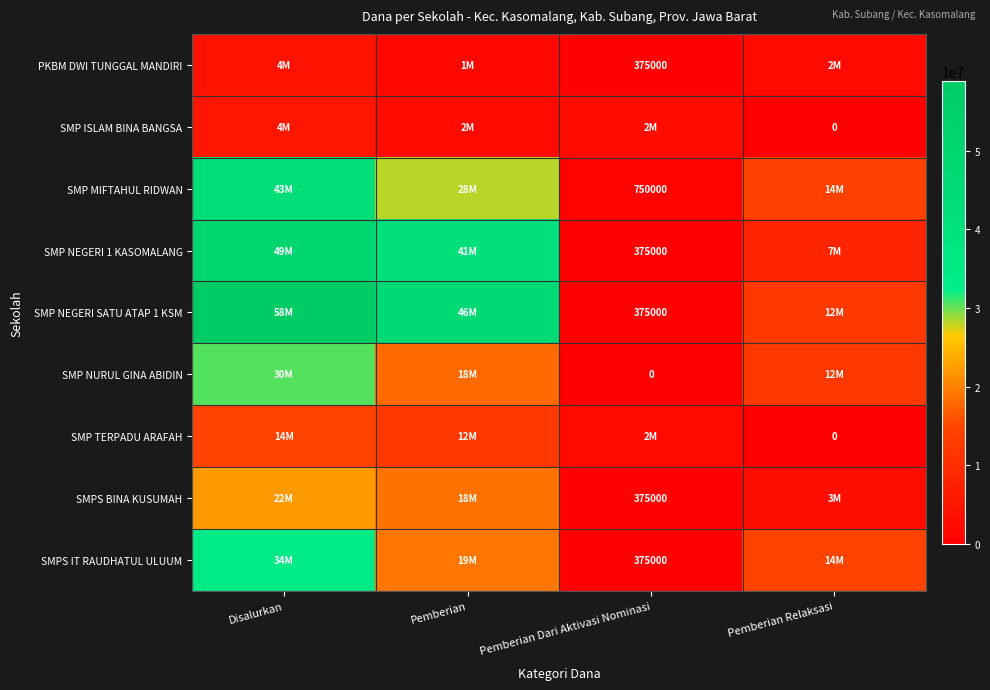

What is the greatest value displayed?

58875000